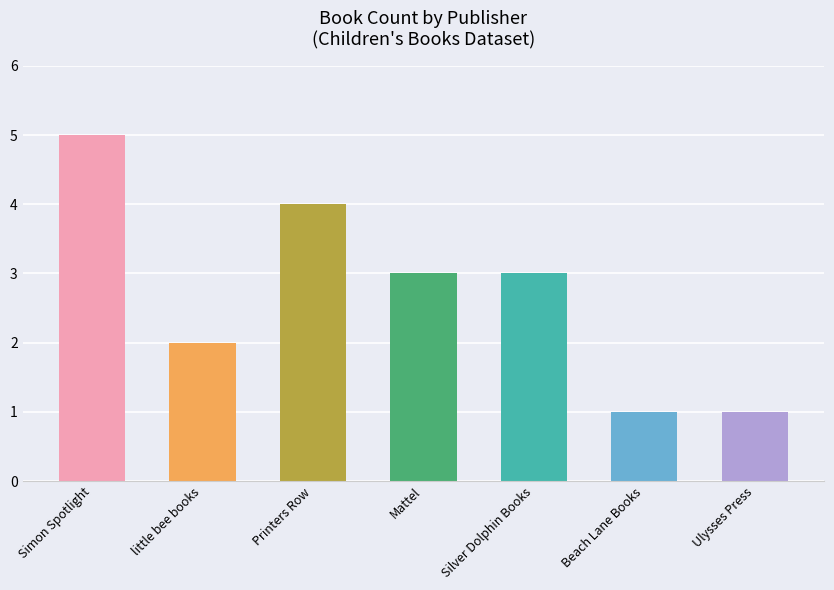

What is the change in value from little bee books to Silver Dolphin Books?

+1